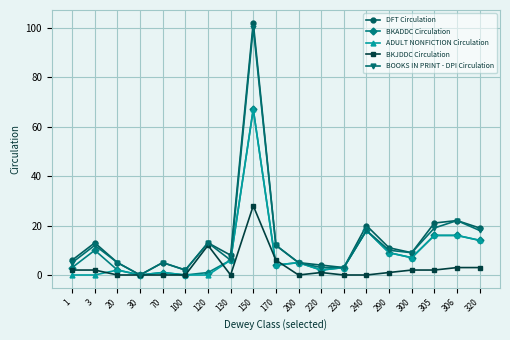

Which label corresponds to the largest value in the chart?

150